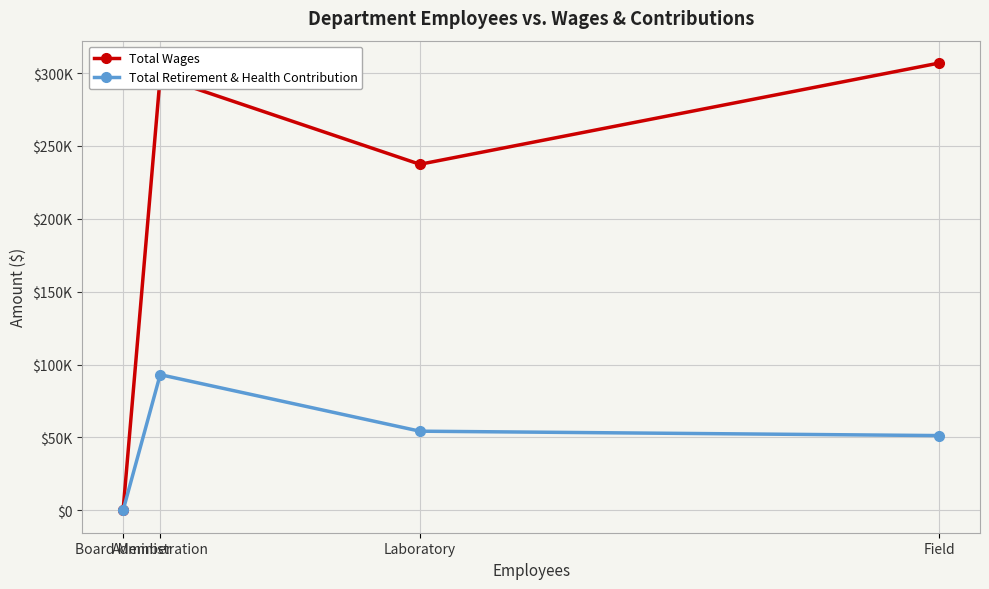

Is this an area chart (filled region under the line)?

No